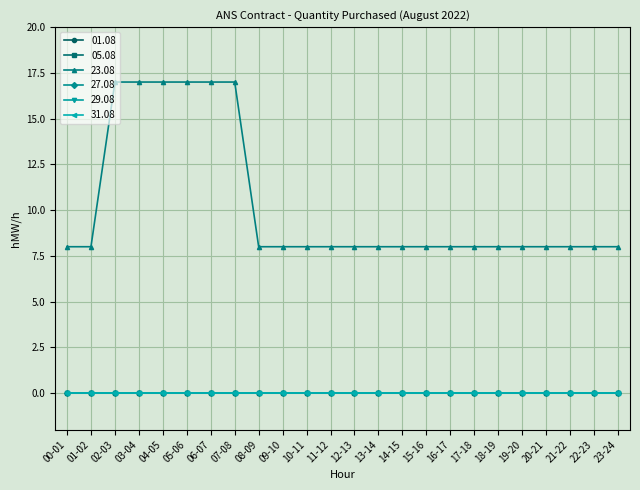

Which series changed the most between 02-03 and 12-13?

23.08